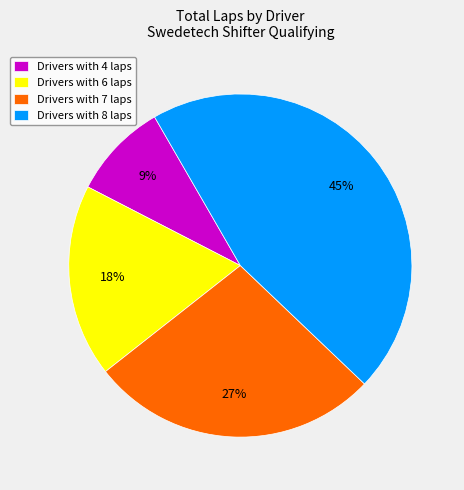

Approximately how many times larger is the value at Drivers with 7 laps compared to Drivers with 4 laps?

3.0